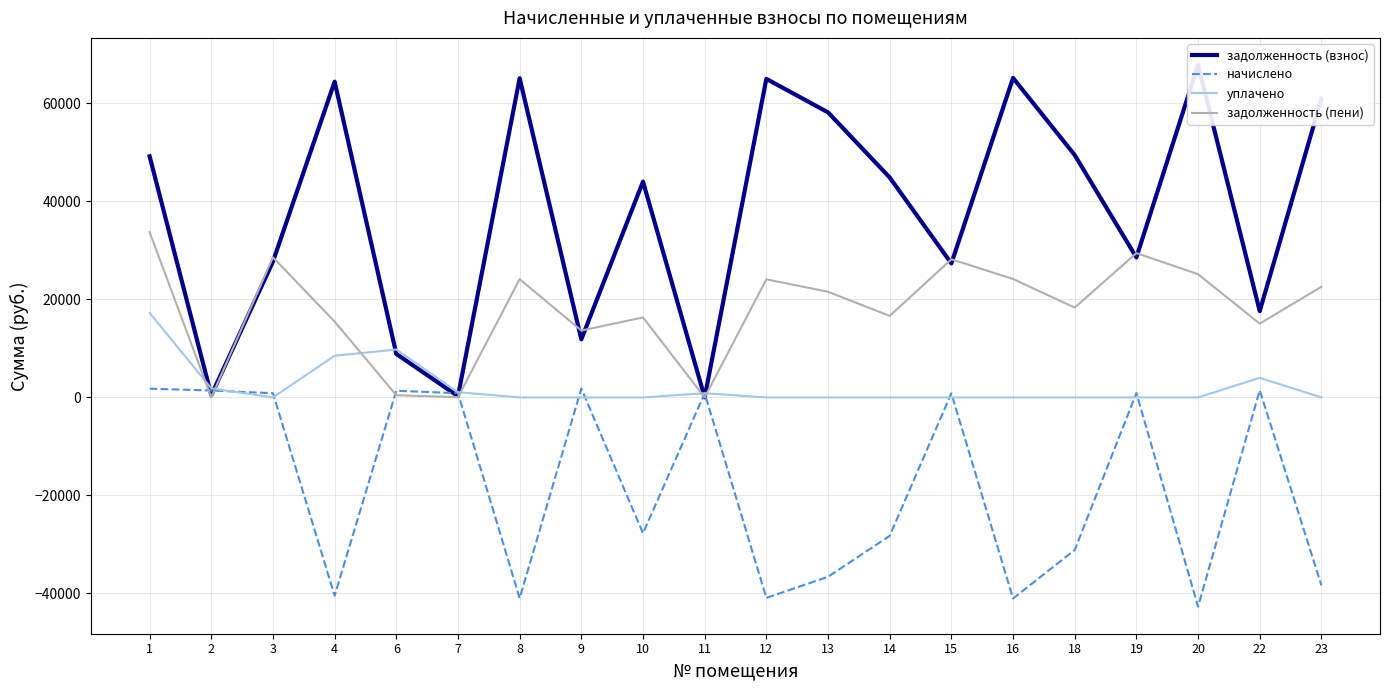

Where do уплачено and задолженность (пени) first cross each other?

1 and 2